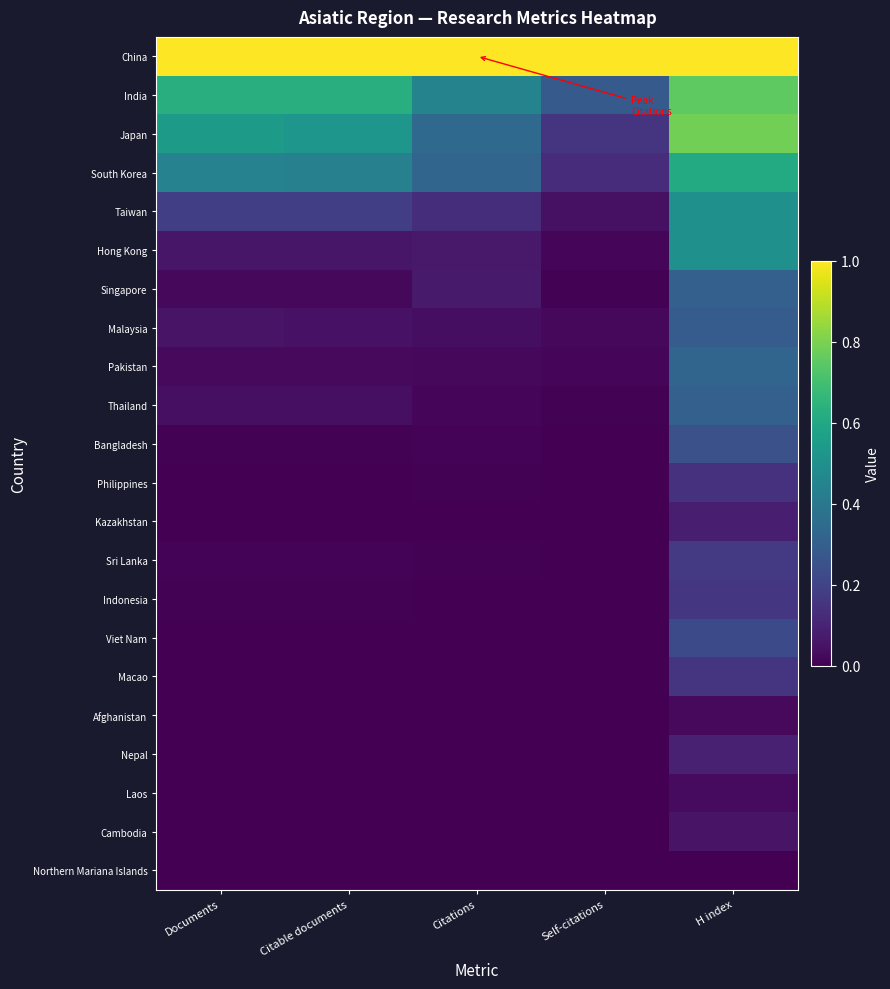

Count the number of categories in the chart.

5